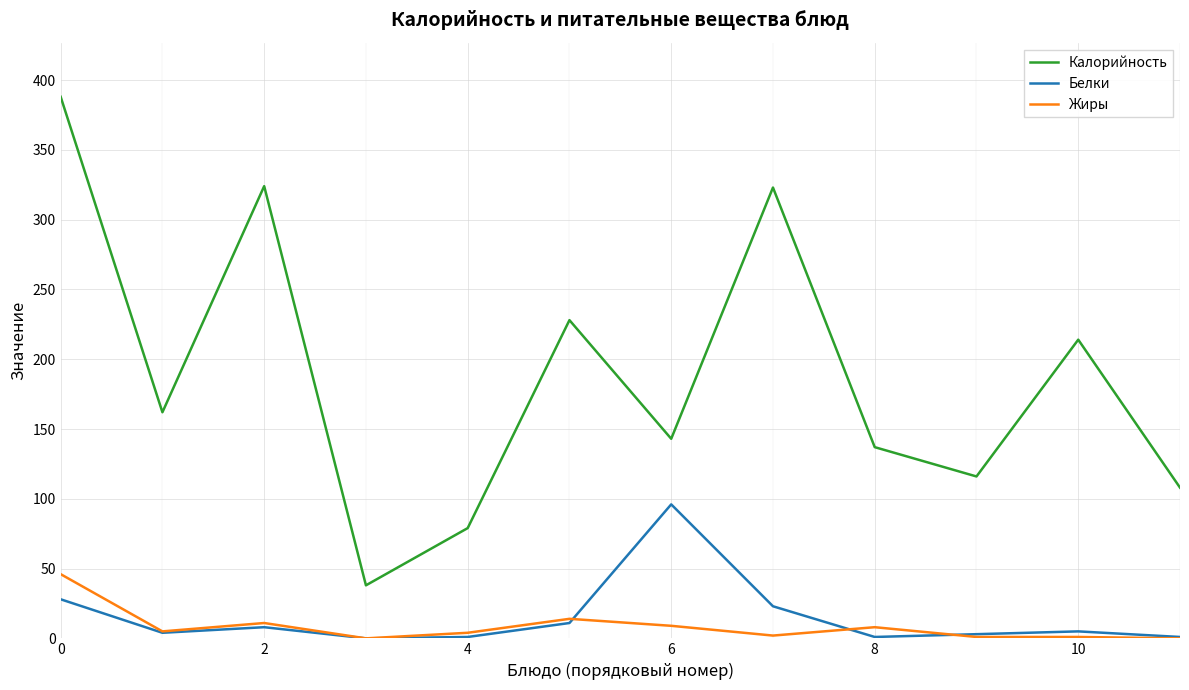

What is the greatest value displayed?

388